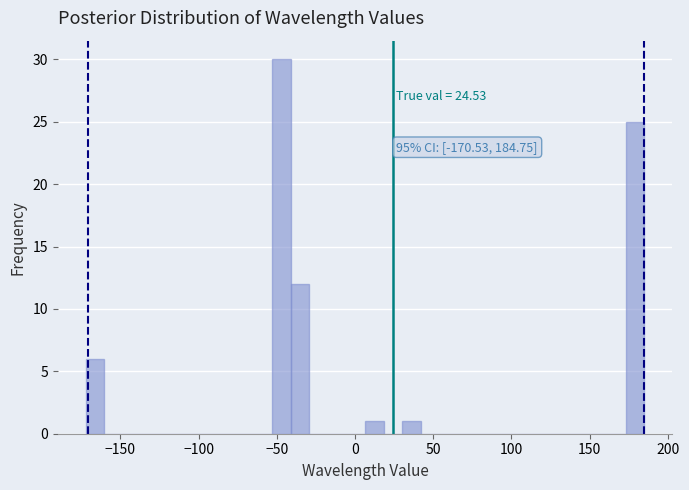

Read against the x-axis, roughly where is the centre of the tallest bar?

-45